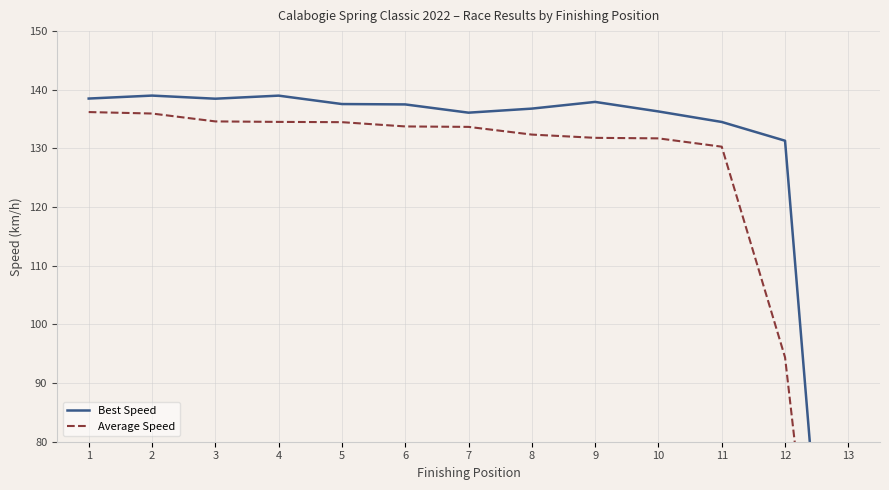

Rank the series by their average value, from highest to lowest.

Best Speed, Average Speed